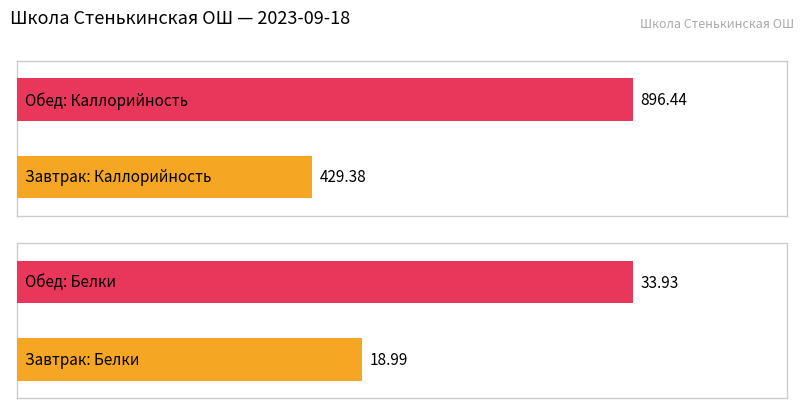

How many values in the Каллорийность series are below 896?

1